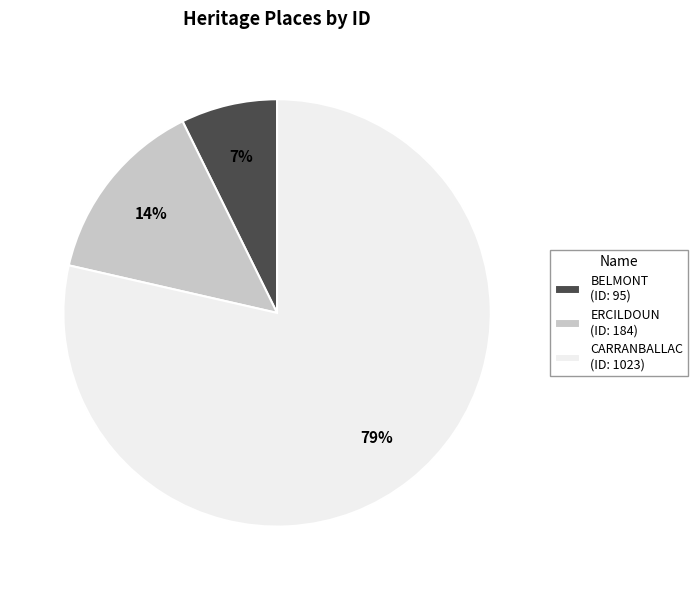

Does CARRANBALLAC represent more than half of the total?

Yes